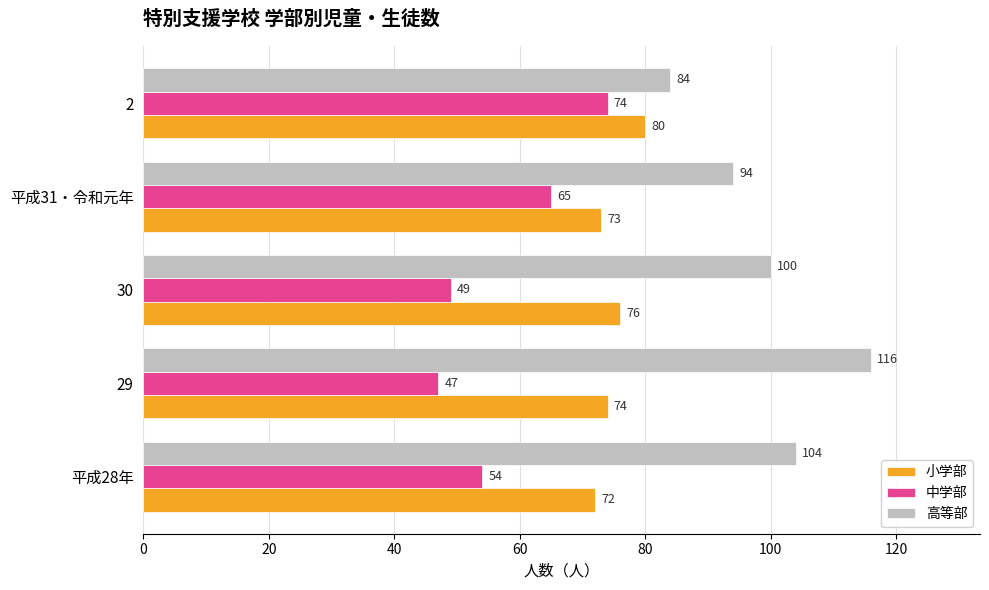

What is the sum of all 高等部 values?

498